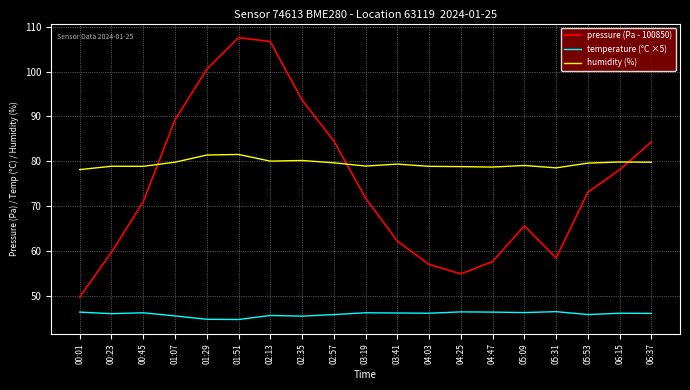

What is the sum of all humidity (%) values?

1509.8